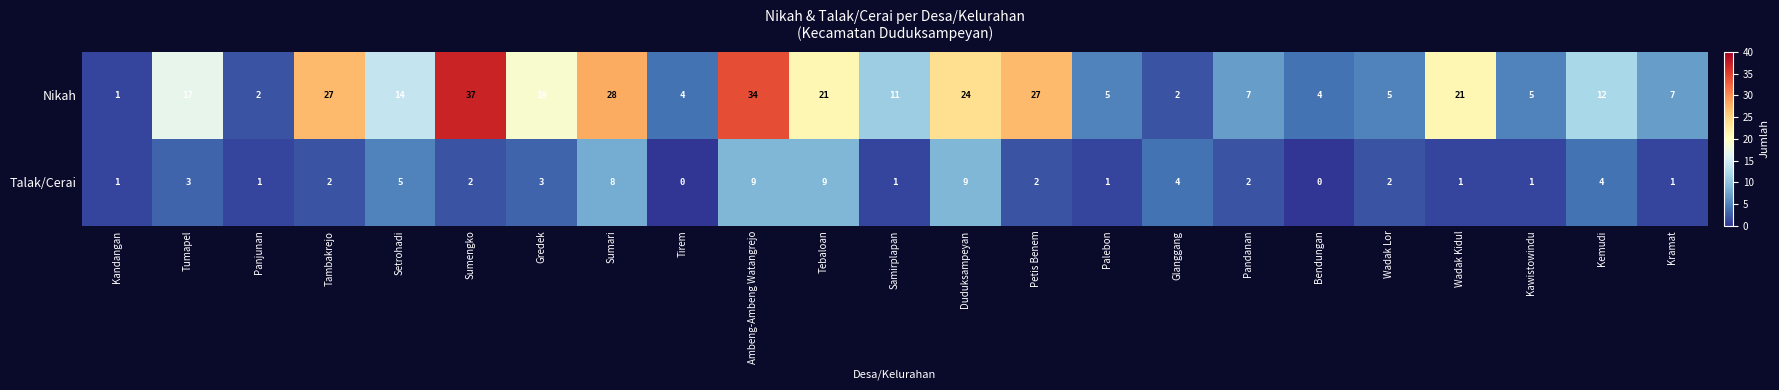

True or false: Talak/Cerai has a value of 2 at Sumengko.

True